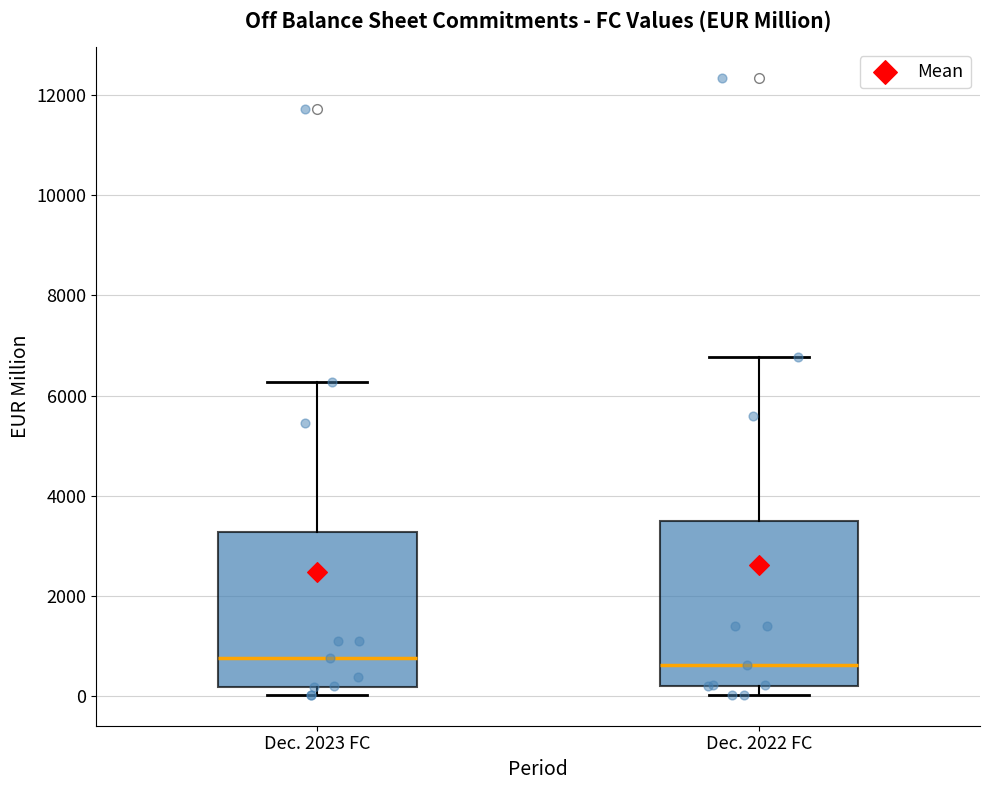

Reading left to right, read every box against the y-axis: the position of its median line, the range the box covers, and the ends of its whiskers. The values are not printed on the chart, so give them approximately, as read against the axis.

Dec. 2023 FC: median 800, box 200 to 3200, whiskers 0 to 6200
Dec. 2022 FC: median 600, box 200 to 3400, whiskers 0 to 6800